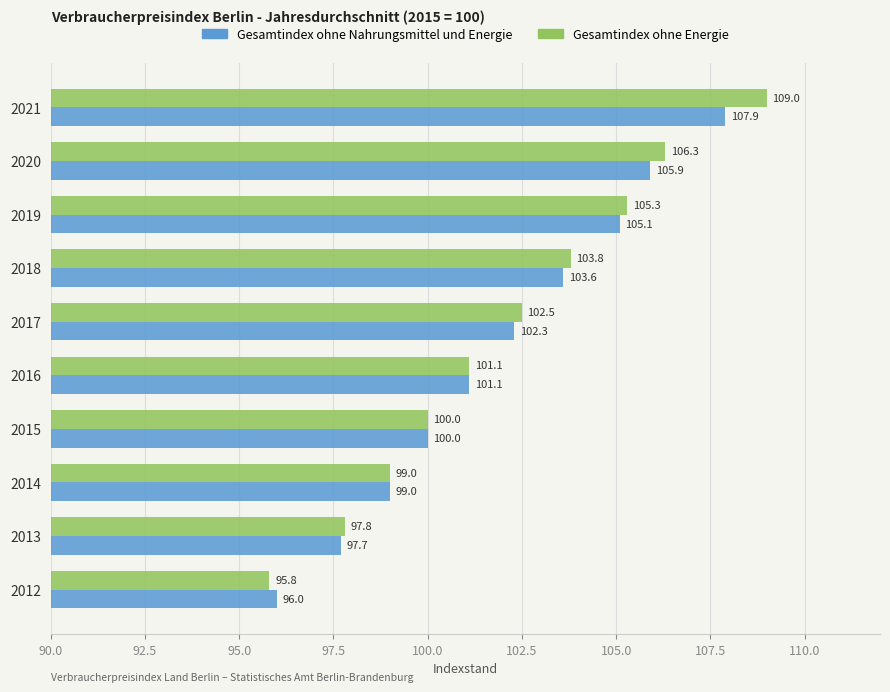

Which series changed the most between 2012 and 2021?

Gesamtindex ohne Energie